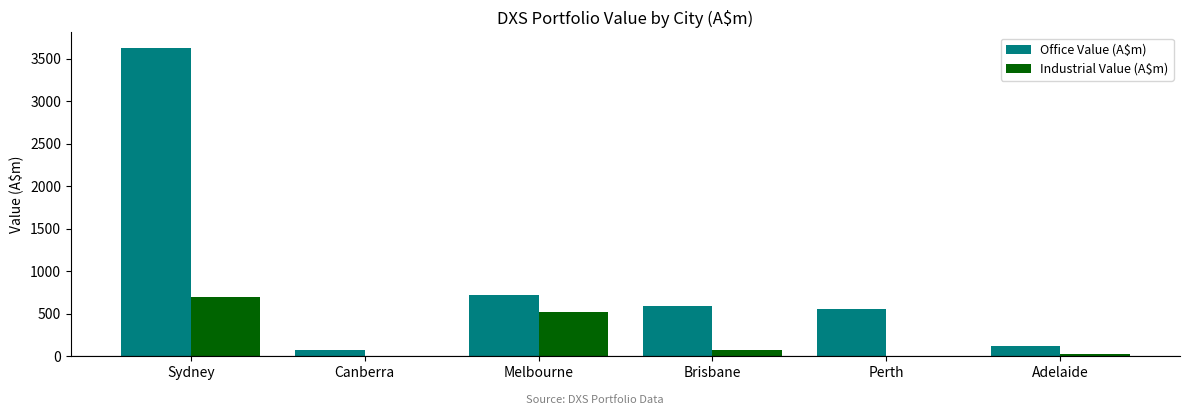

Are the bars horizontal?

No